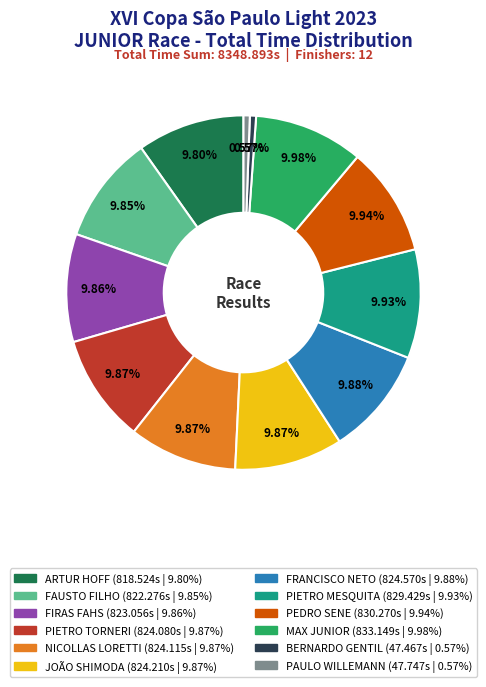

What is the ratio of the value at PAULO WILLEMANN to the value at JOÃO SHIMODA?

0.1